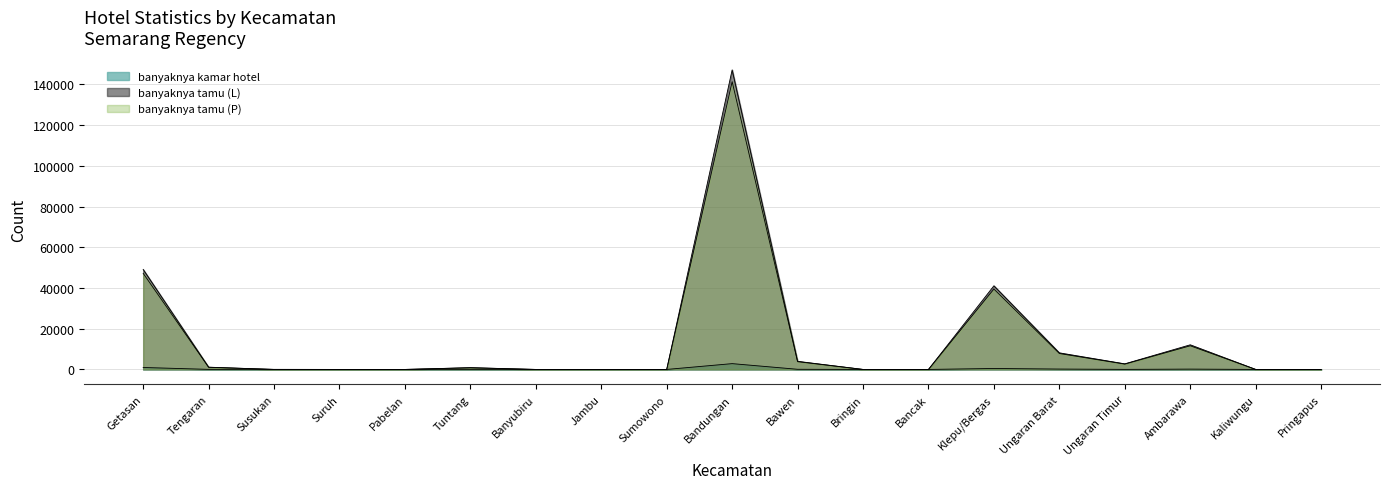

At which category does banyaknya kamar hotel reach its first local peak?

Susukan